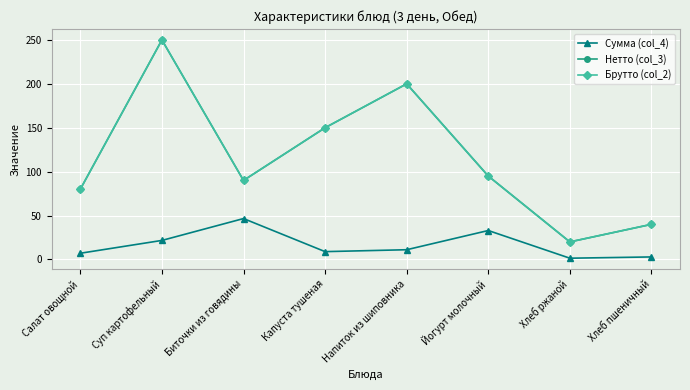

Rank the categories by Сумма (col_4) value from highest to lowest.

Биточки из говядины, Йогурт молочный, Суп картофельный, Напиток из шиповника, Капуста тушеная, Салат овощной, Хлеб пшеничный, Хлеб ржаной